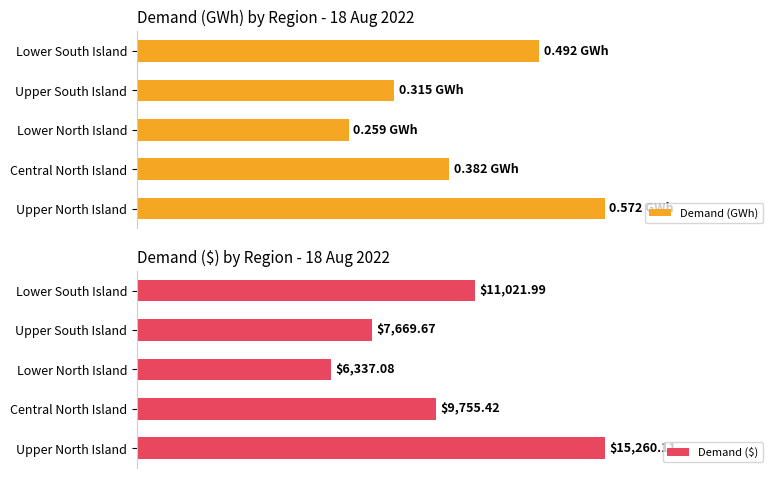

At which label does Demand ($) reach its minimum?

Lower North Island